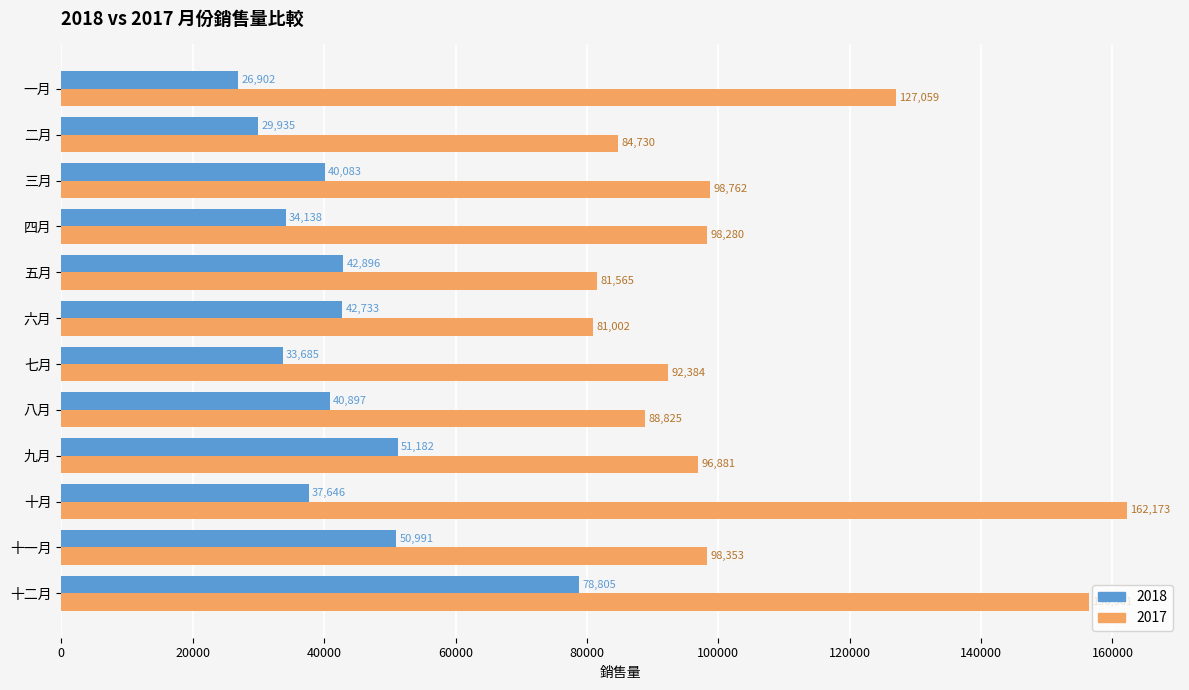

What is the difference between the second highest and second lowest values in the 2017 series?

74796